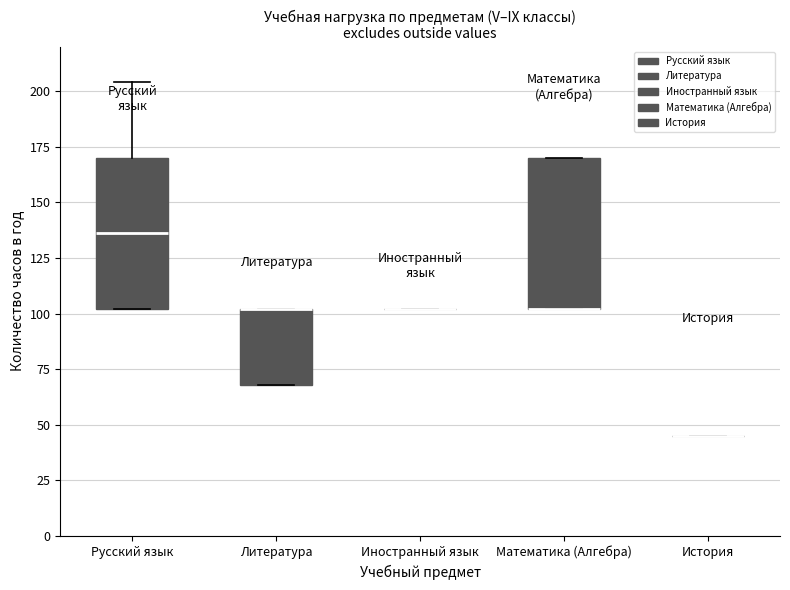

Where does the upper whisker of the box for Русский язык end on the y-axis? The values are not printed on the chart, so give them approximately, as read against the axis.

205